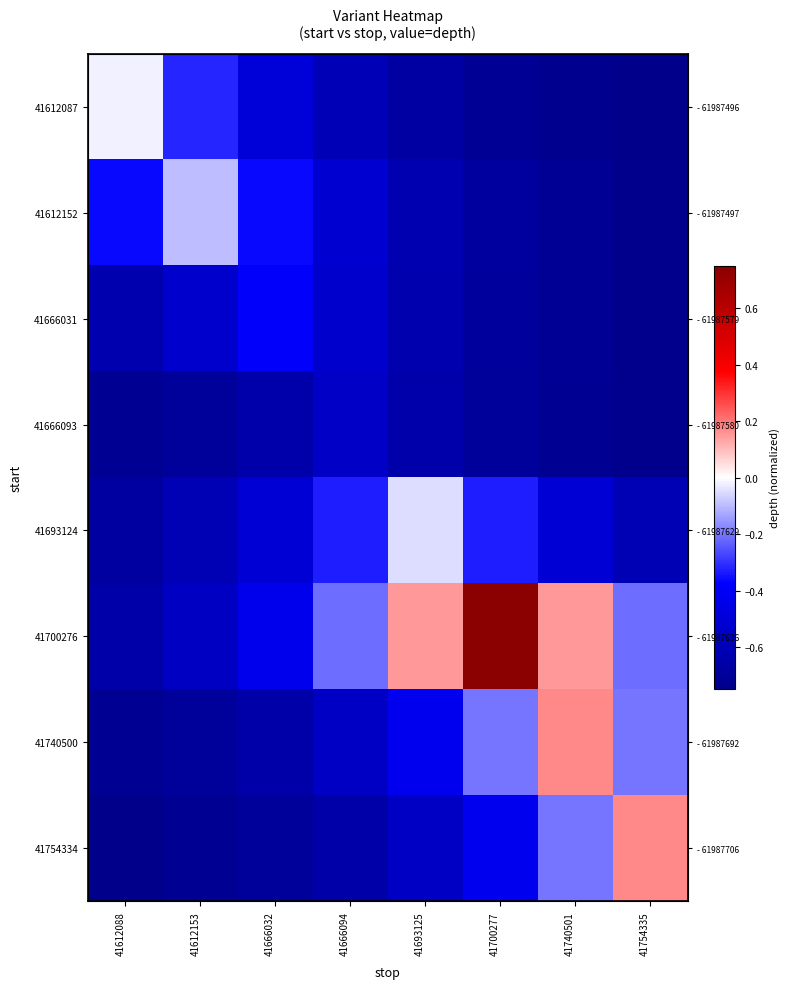

Which has a higher value, 41700277 or 41754335?

41700277